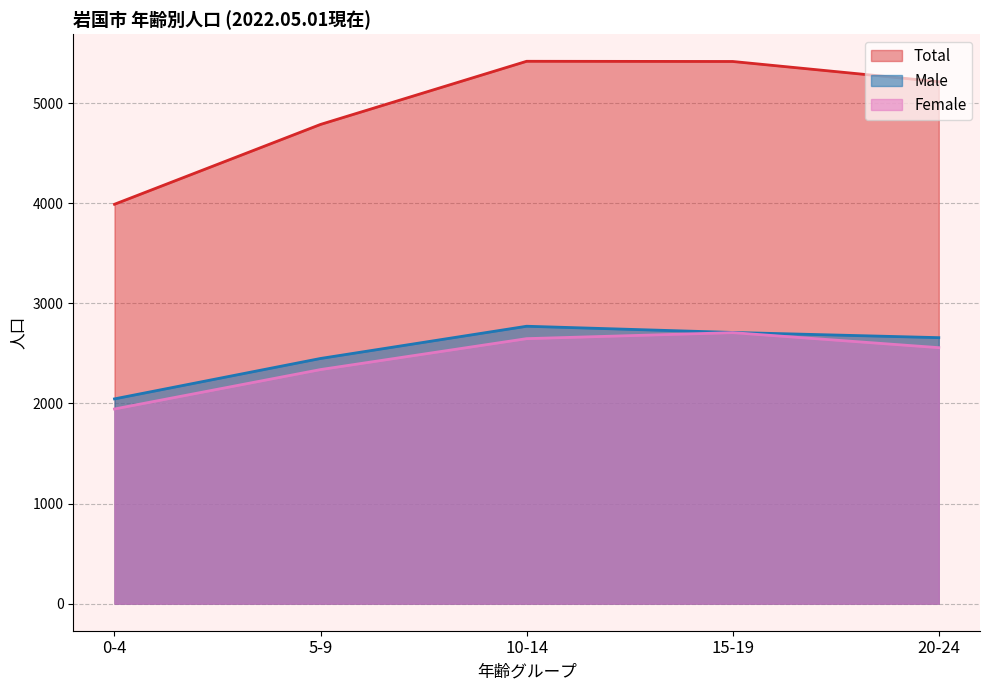

Reading left to right, list all the values displayed in this chart.

Male: 2046	2450	2772	2710	2658
Female: 1945	2339	2648	2708	2558
Total: 3991	4789	5420	5418	5216